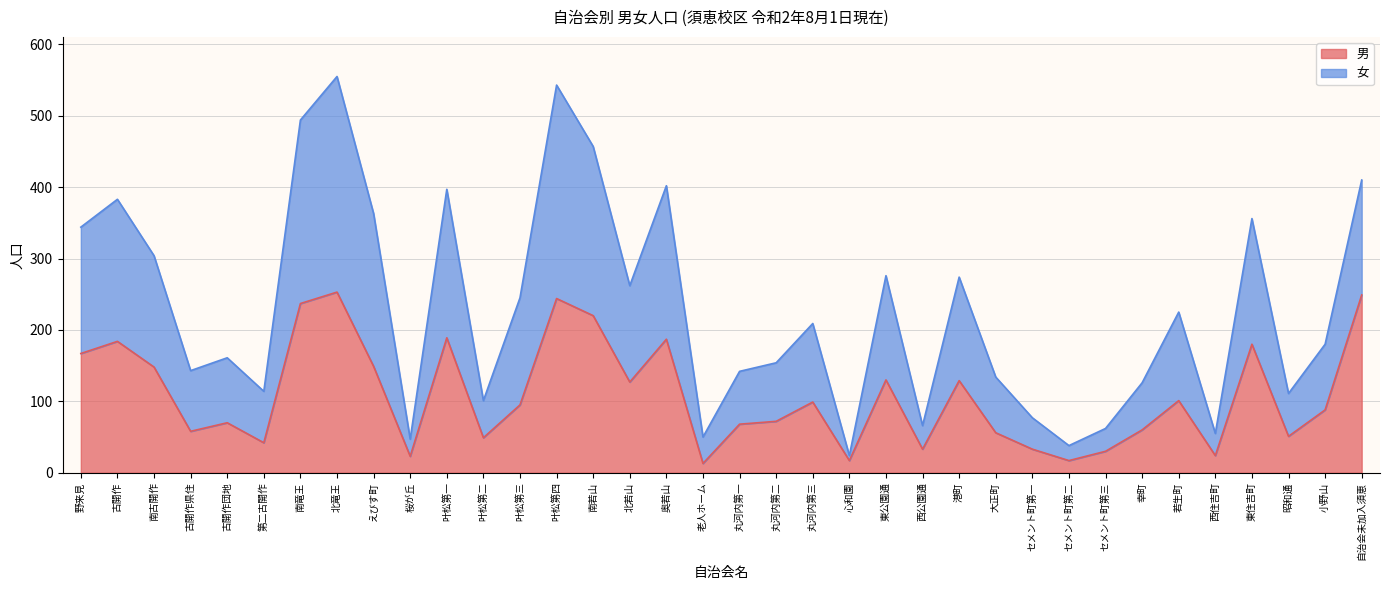

What is the total value across all series at 北若山?

262